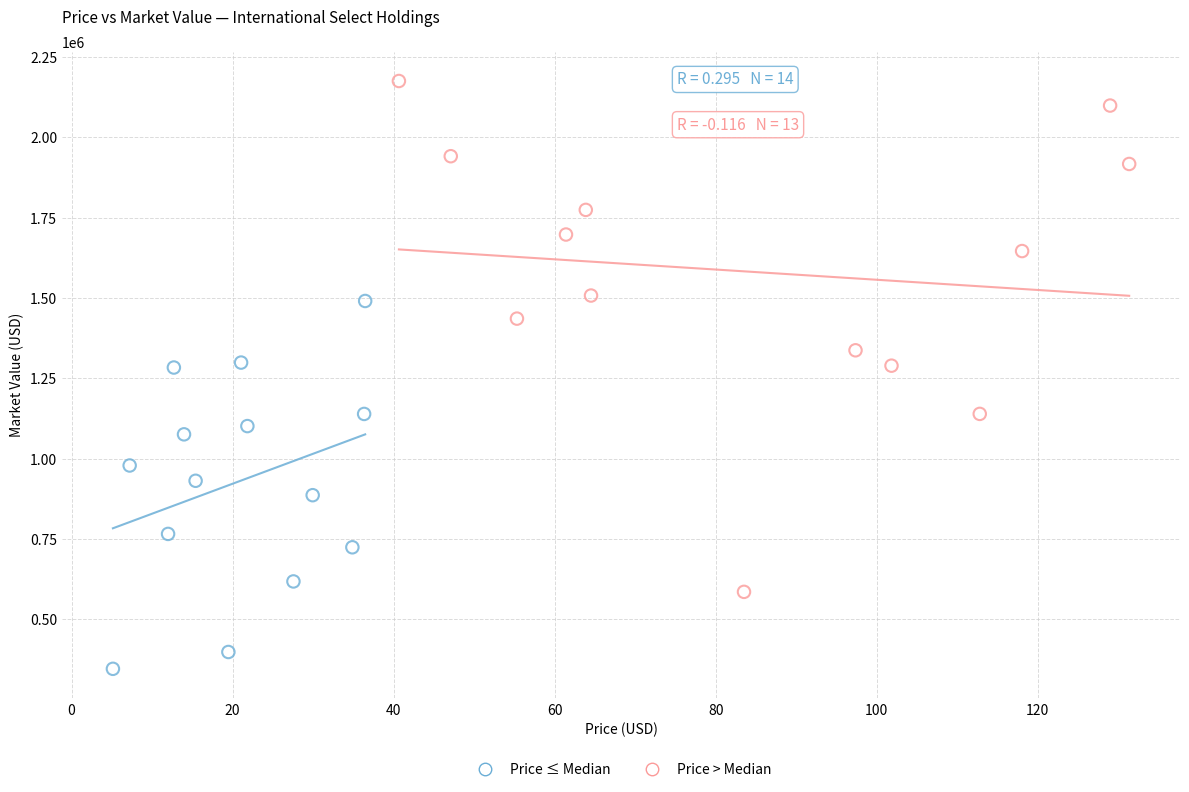

What are all the series names shown in the legend?

Price ≤ Median, Price > Median